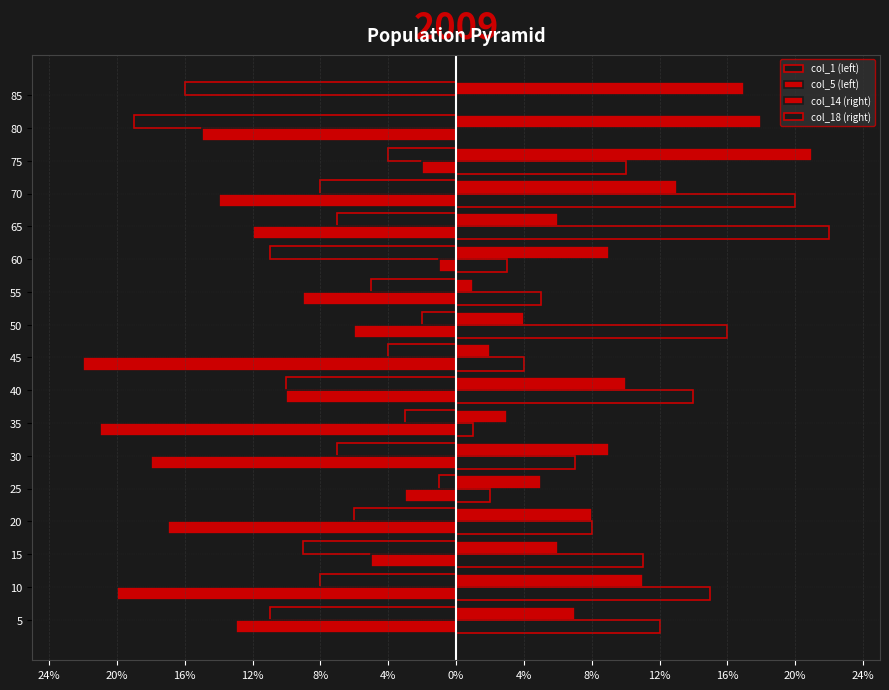

Are the bars horizontal?

Yes